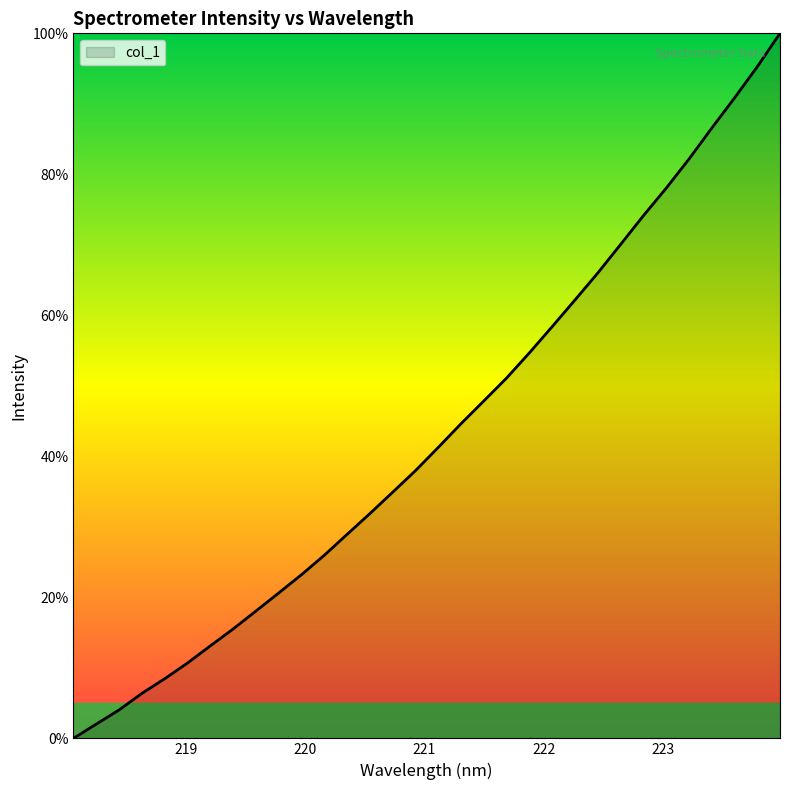

What is the difference between the maximum and minimum values?

100.0